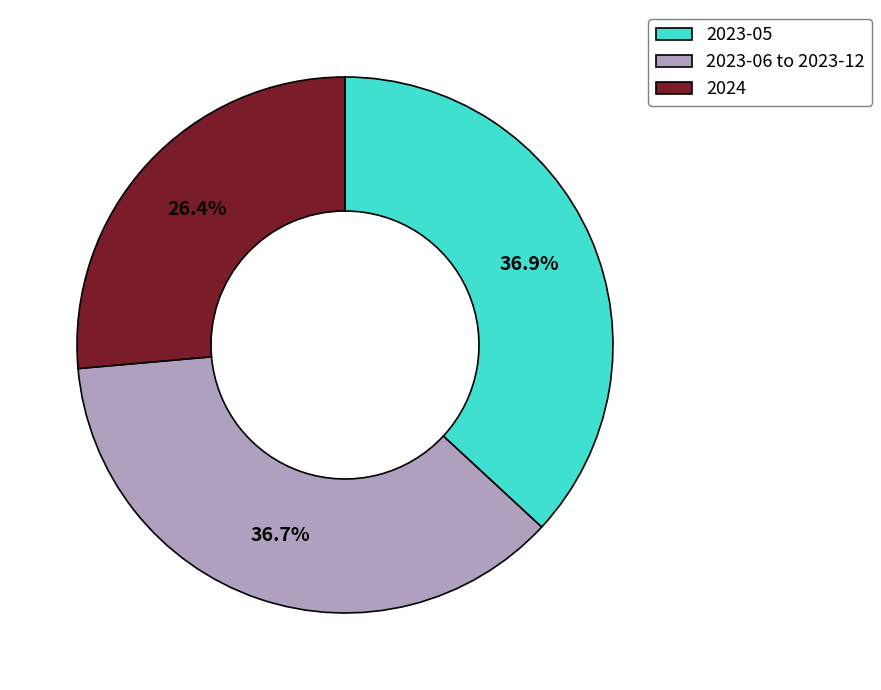

Is there a majority slice in this chart?

No